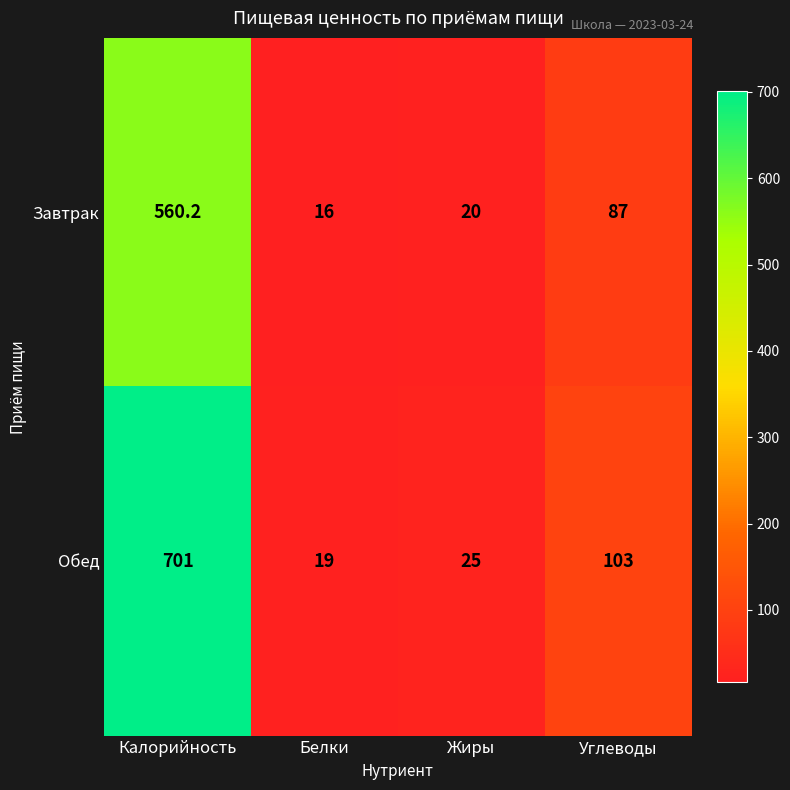

Rank the series at Белки from highest to lowest value.

Обед, Завтрак